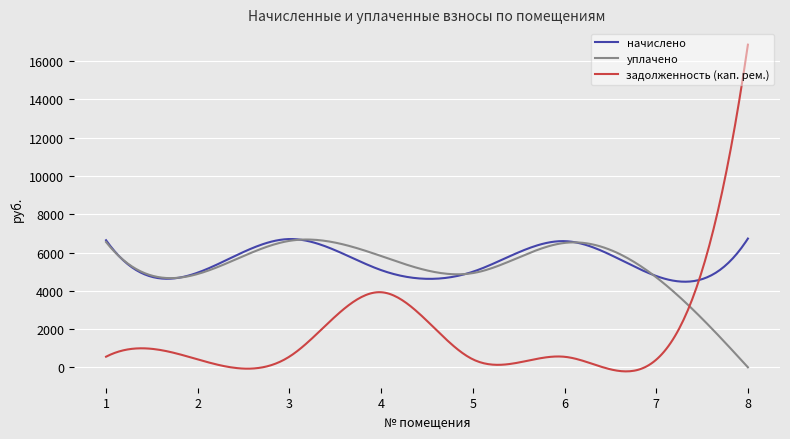

Which series has the widest spread of values?

задолженность (кап. рем.)